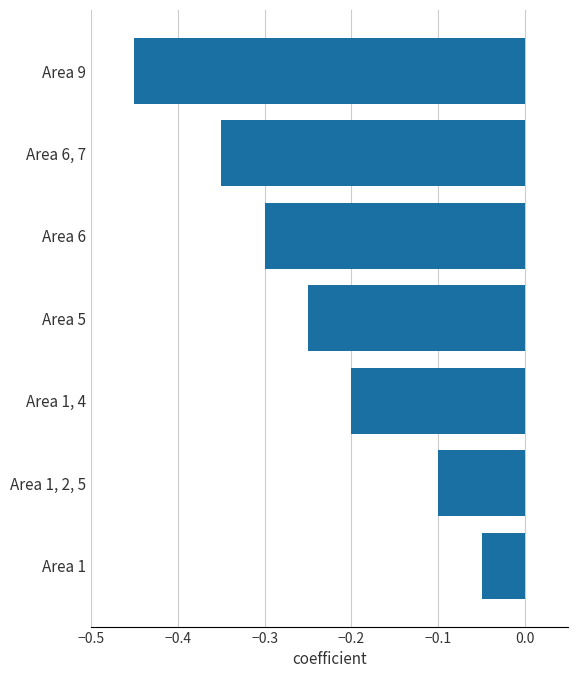

Which label corresponds to the smallest value in the chart?

Area 9